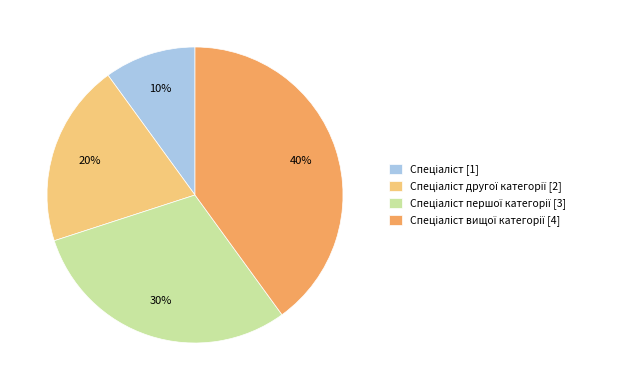

To the nearest percent, what is the difference between the largest and smallest slice percentages?

30%